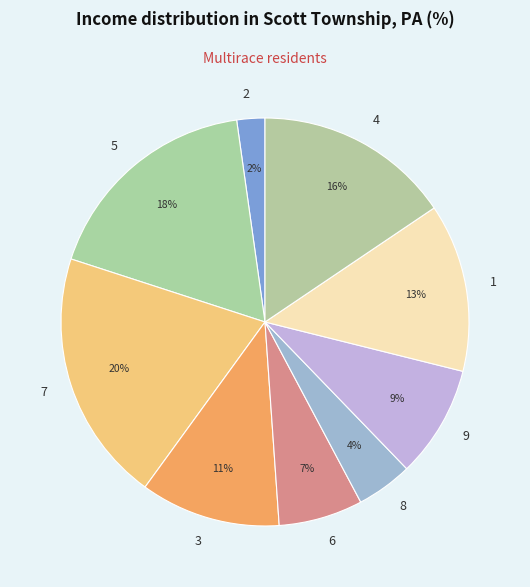

Is there a majority slice in this chart?

No